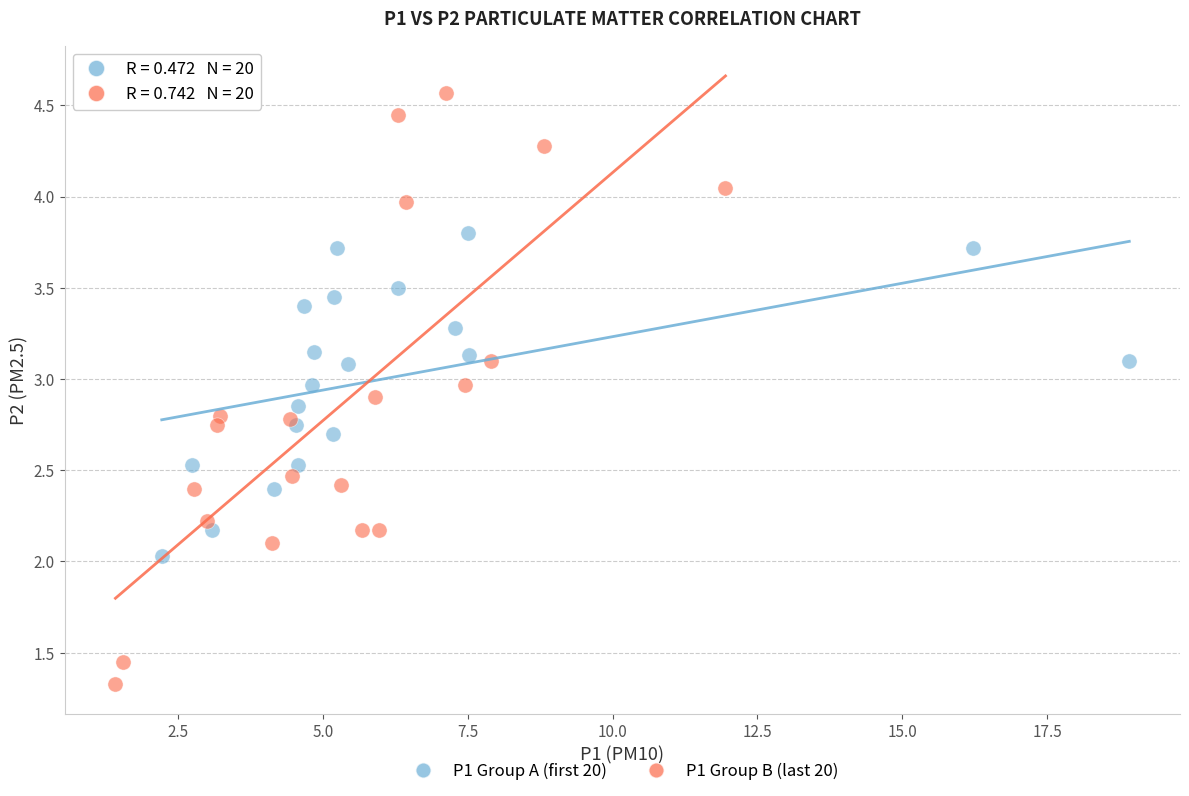

What are all the series names shown in the legend?

P1 Group A (first 20), P1 Group B (last 20)